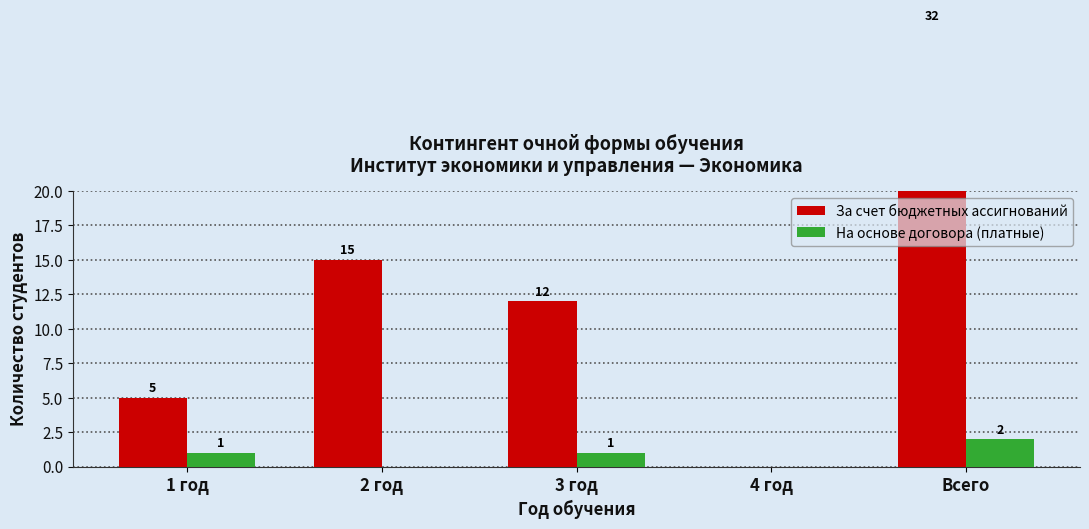

How many bars are there in each group?

2